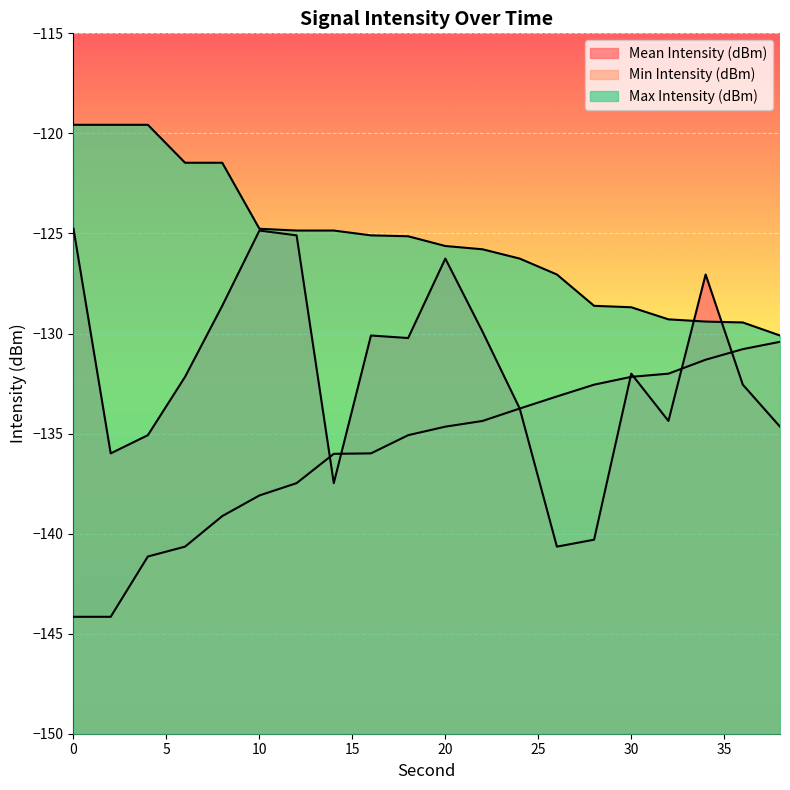

List the series in order of their peak value, highest first.

Max Intensity (dBm), Mean Intensity (dBm), Min Intensity (dBm)